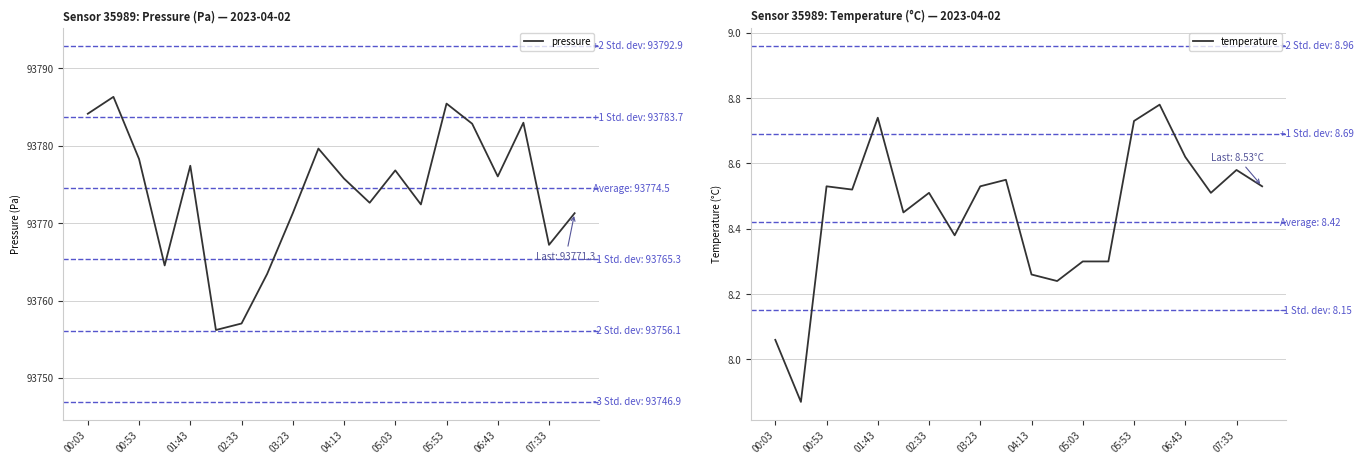

How many interior local valleys does the temperature series have?

6